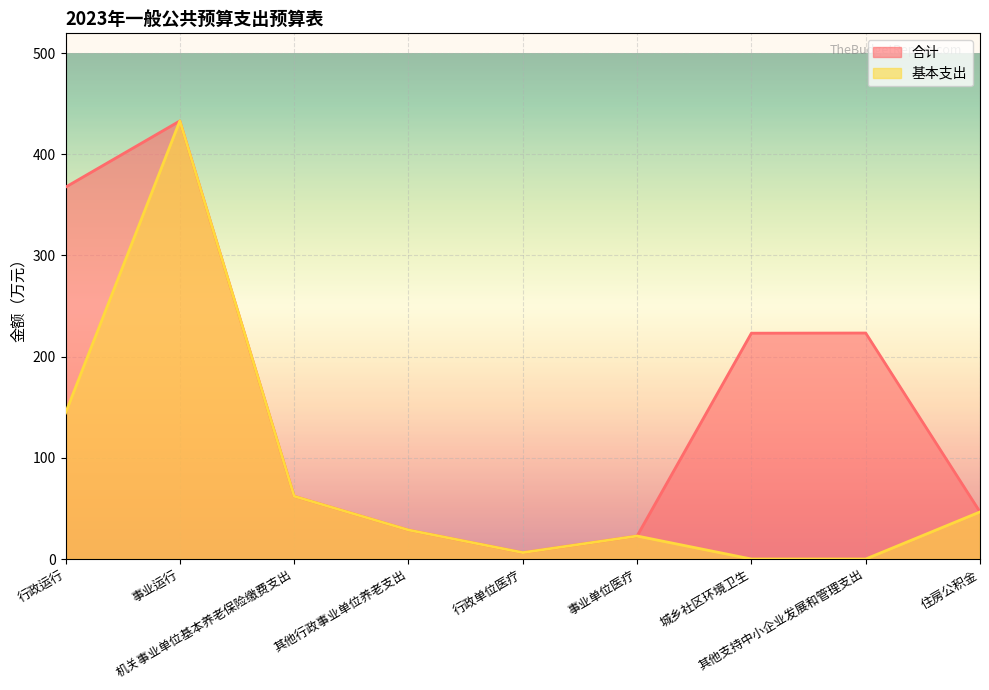

In 基本支出, how many points are lower than both neighbors (excluding endpoints)?

1